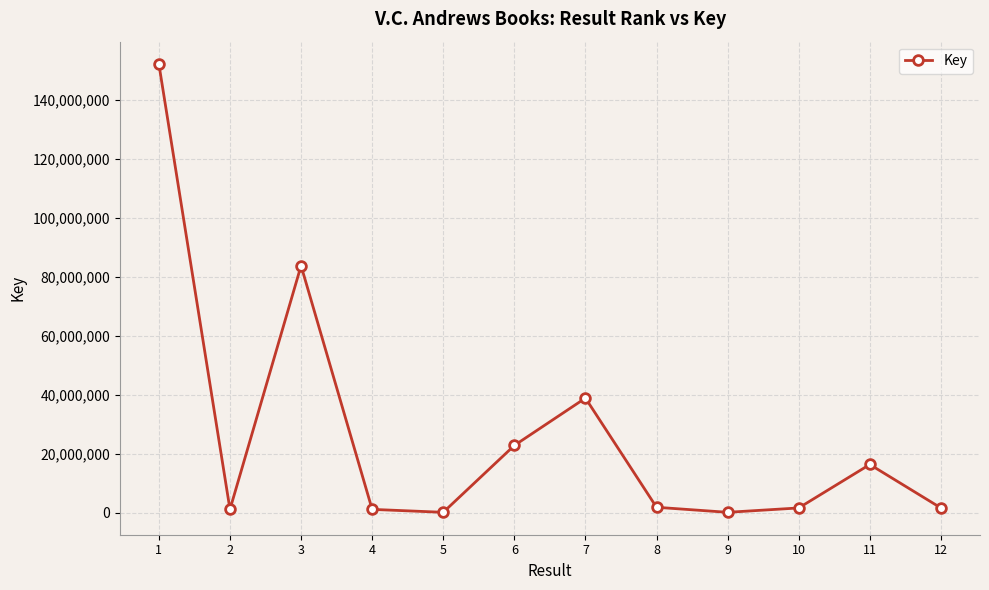

What is the change in value from 4 to 9?

-993415